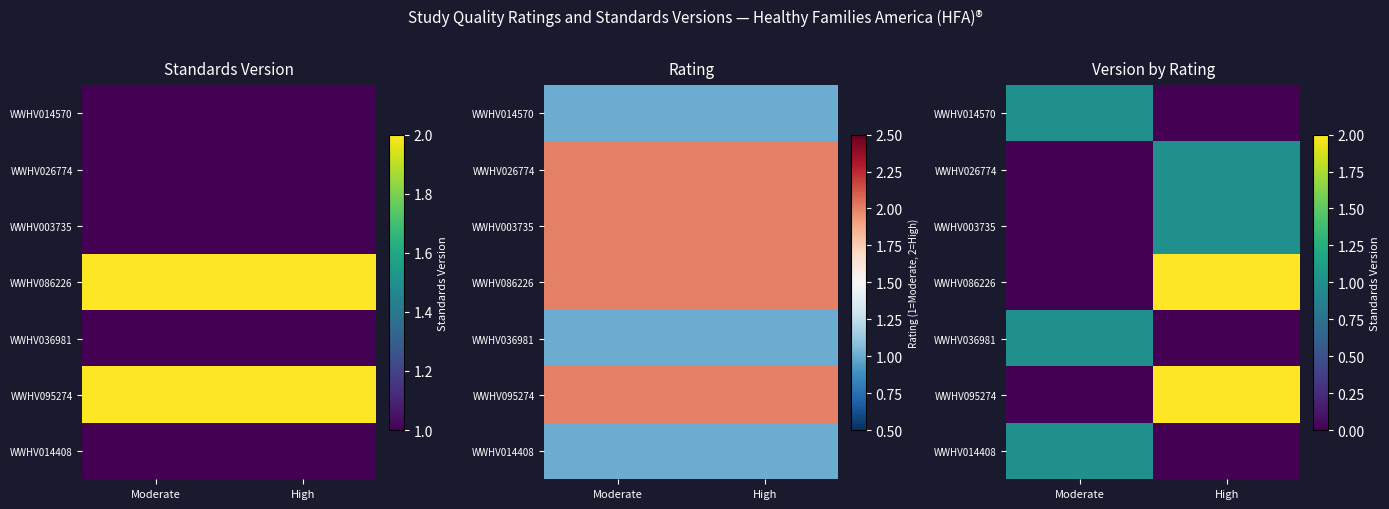

Count the WWHV014570 values in the range 0 to 1.

2